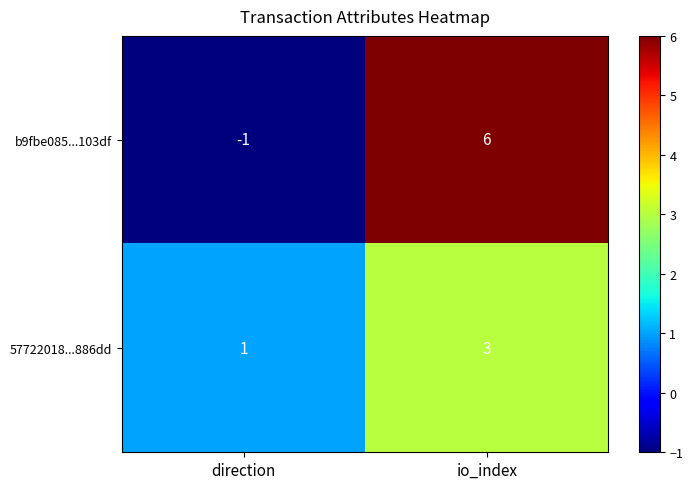

The 57722018...886dd series shows 2 at direction. True or false?

False